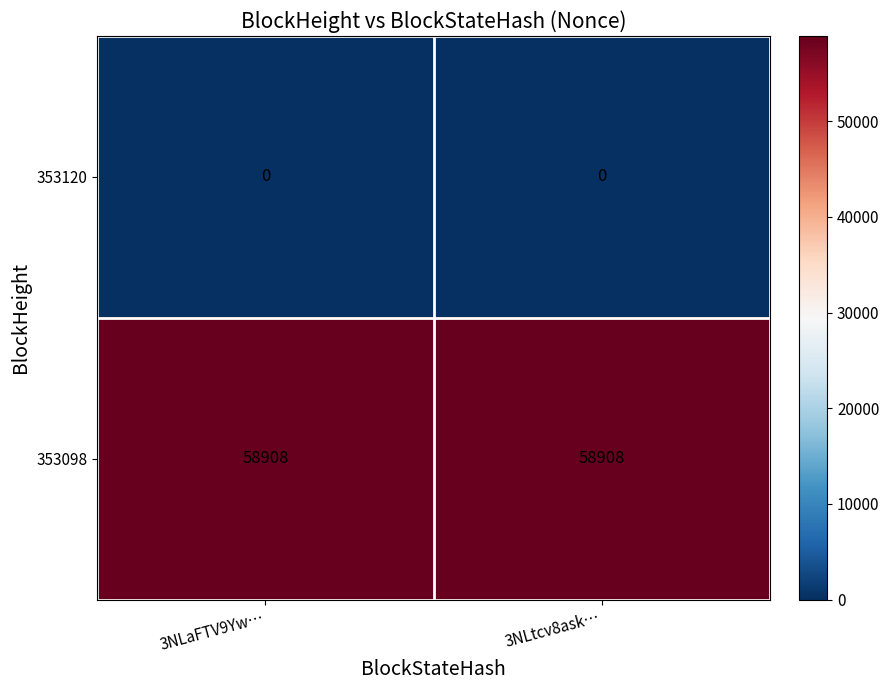

Reading left to right, list all the values displayed in this chart.

353120: 3NLaFTV9Yw…=0	3NLtcv8ask…=0
353098: 3NLaFTV9Yw…=58908	3NLtcv8ask…=58908